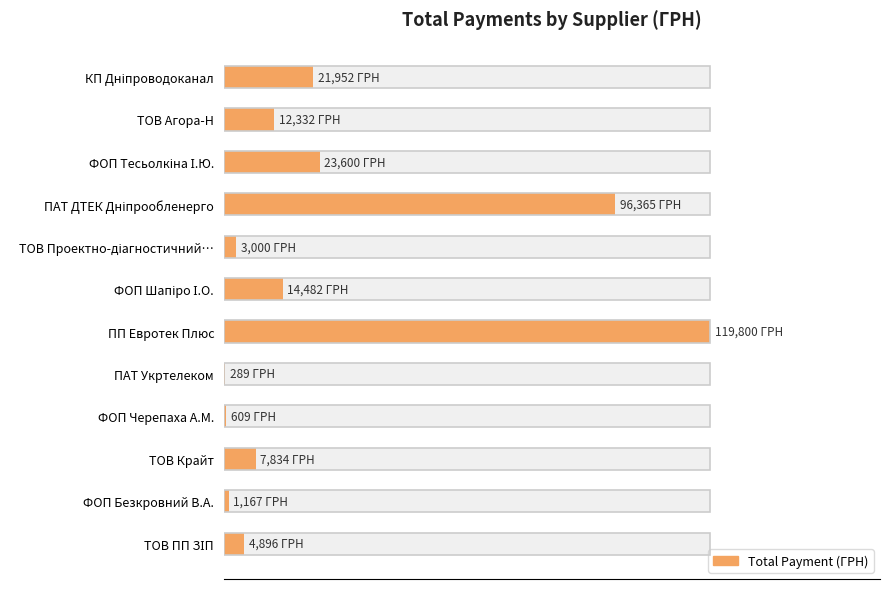

Does the chart contain stacked bars?

No